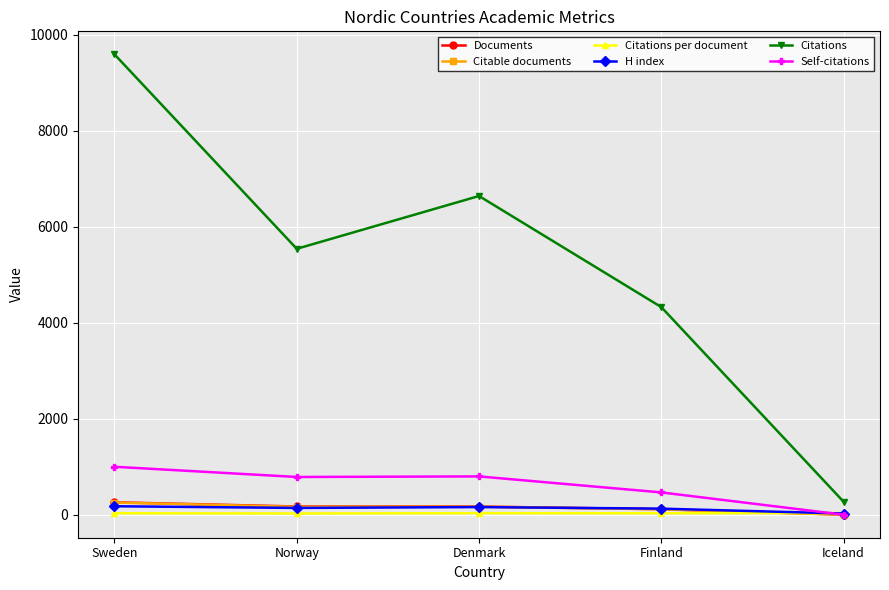

Is it true that Self-citations equals 803.0 at Denmark?

True